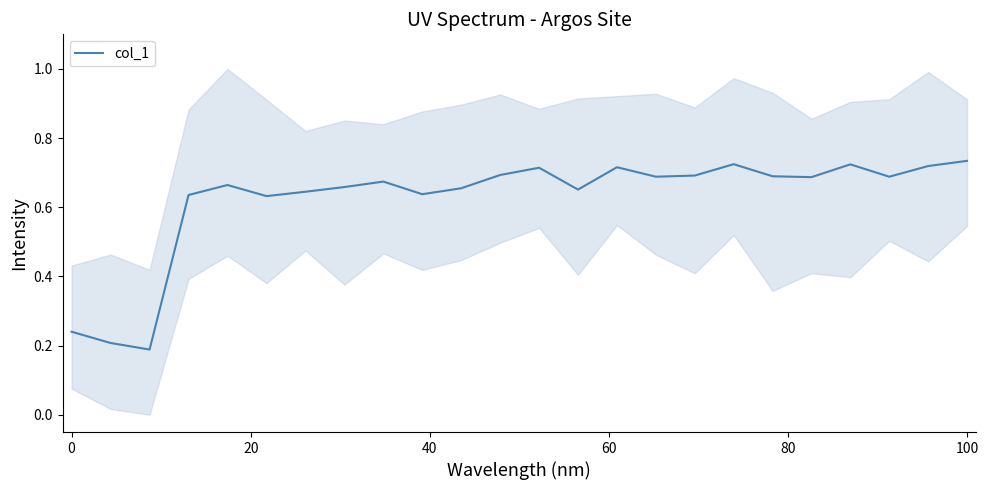

True or false: the data shows 0.1 at 0.

False